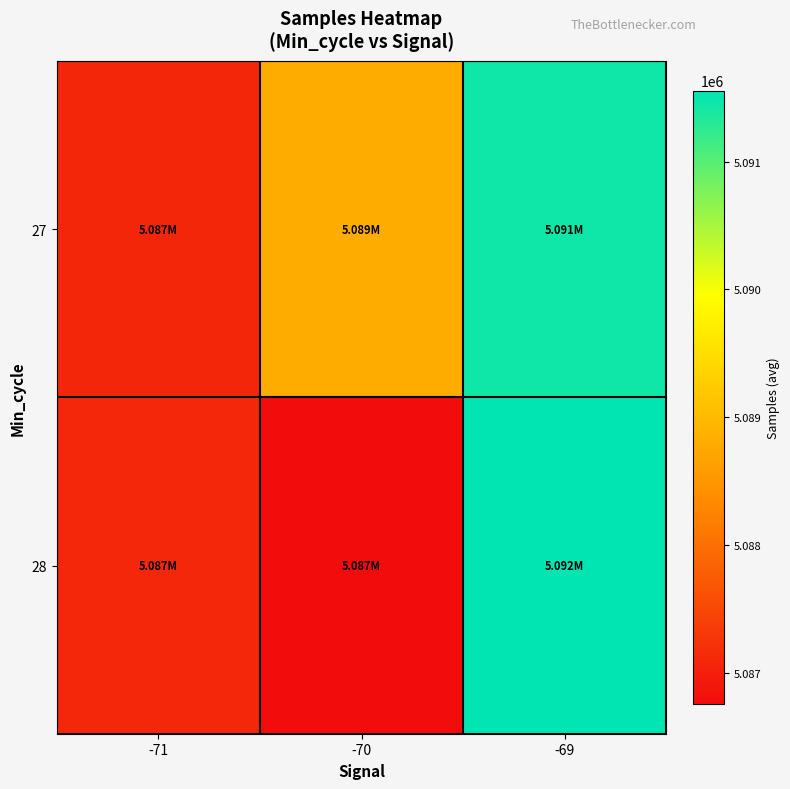

At how many categories does at least one series exceed 5088805?

2